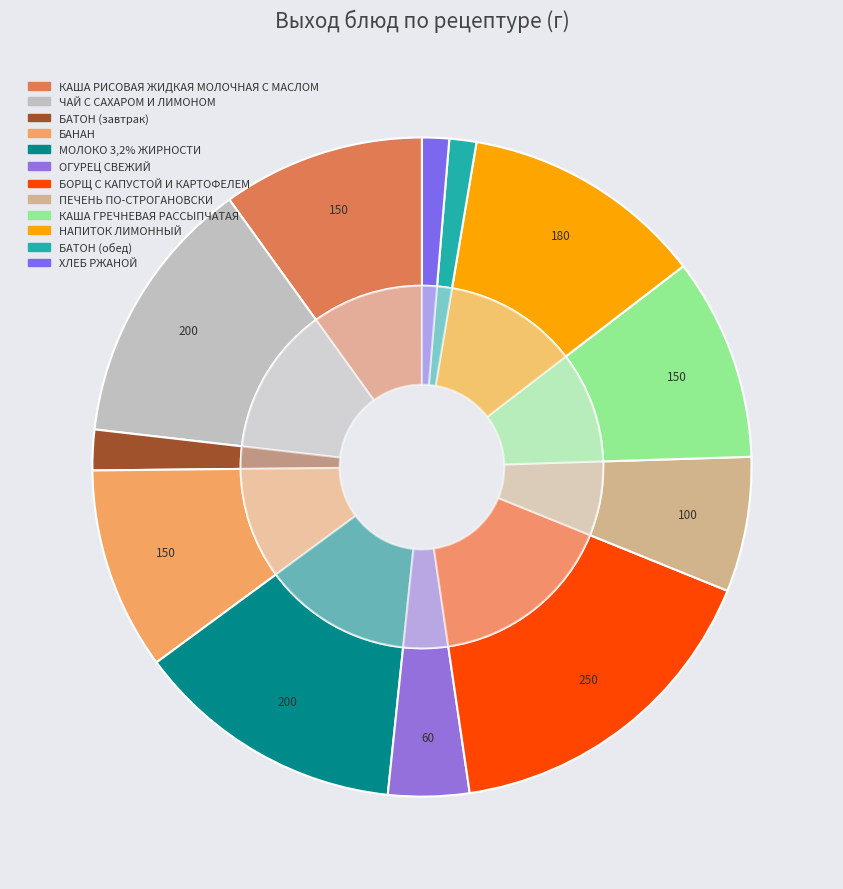

Does БАТОН (обед) represent more than half of the total?

No